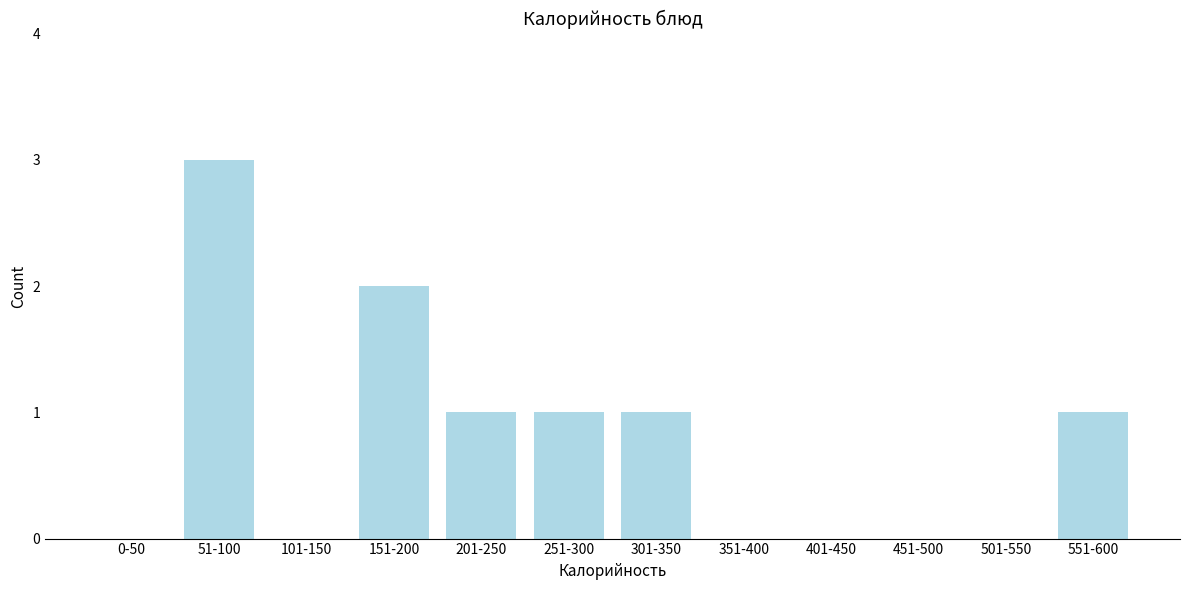

Reading right to left, what are all the values shown in this chart?

551-600=1	501-550=0	451-500=0	401-450=0	351-400=0	301-350=1	251-300=1	201-250=1	151-200=2	101-150=0	51-100=3	0-50=0